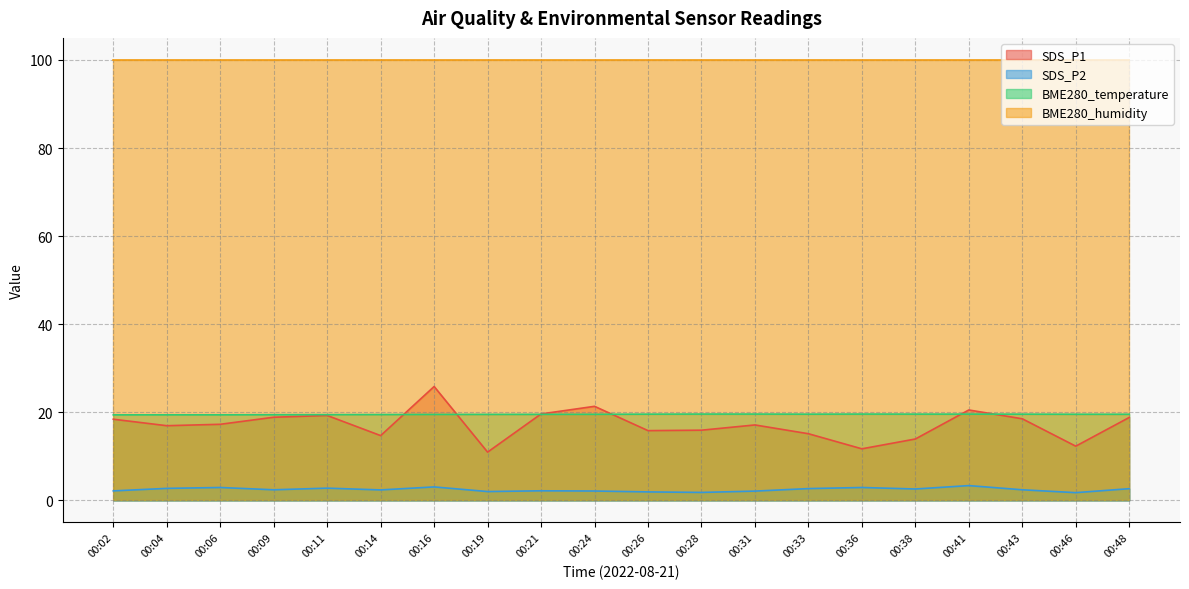

Does the chart have visible grid lines?

Yes